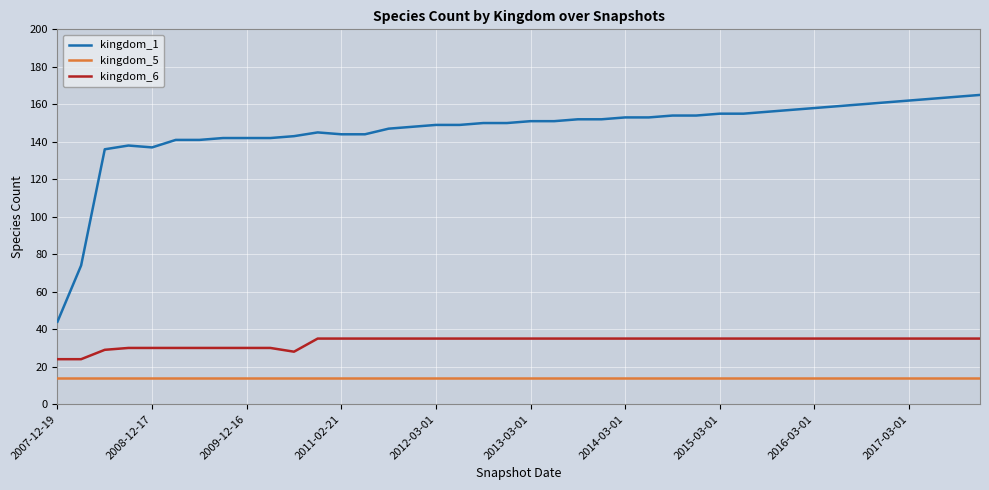

Reading left to right, what are all the values shown in this chart?

kingdom_1: 44	74	136	138	137	141	141	142	142	142	143	145	144	144	147	148	149	149	150	150	151	151	152	152	153	153	154	154	155	155	156	157	158	159	160	161	162	163	164	165
kingdom_5: 14	14	14	14	14	14	14	14	14	14	14	14	14	14	14	14	14	14	14	14	14	14	14	14	14	14	14	14	14	14	14	14	14	14	14	14	14	14	14	14
kingdom_6: 24	24	29	30	30	30	30	30	30	30	28	35	35	35	35	35	35	35	35	35	35	35	35	35	35	35	35	35	35	35	35	35	35	35	35	35	35	35	35	35